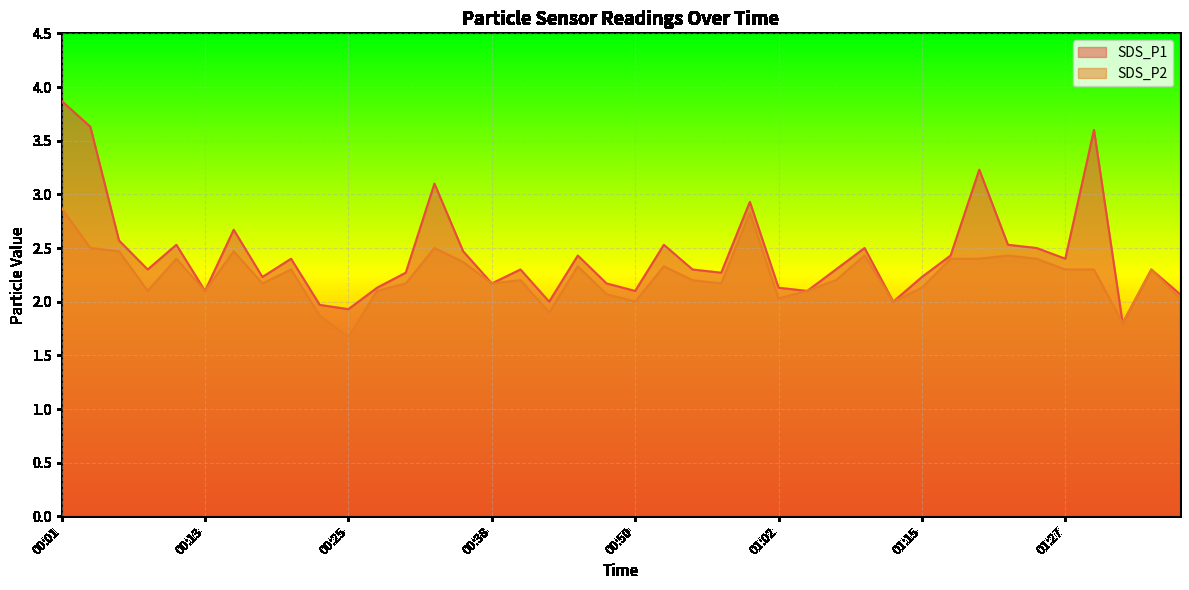

Does the chart display data point markers on the line(s)?

No